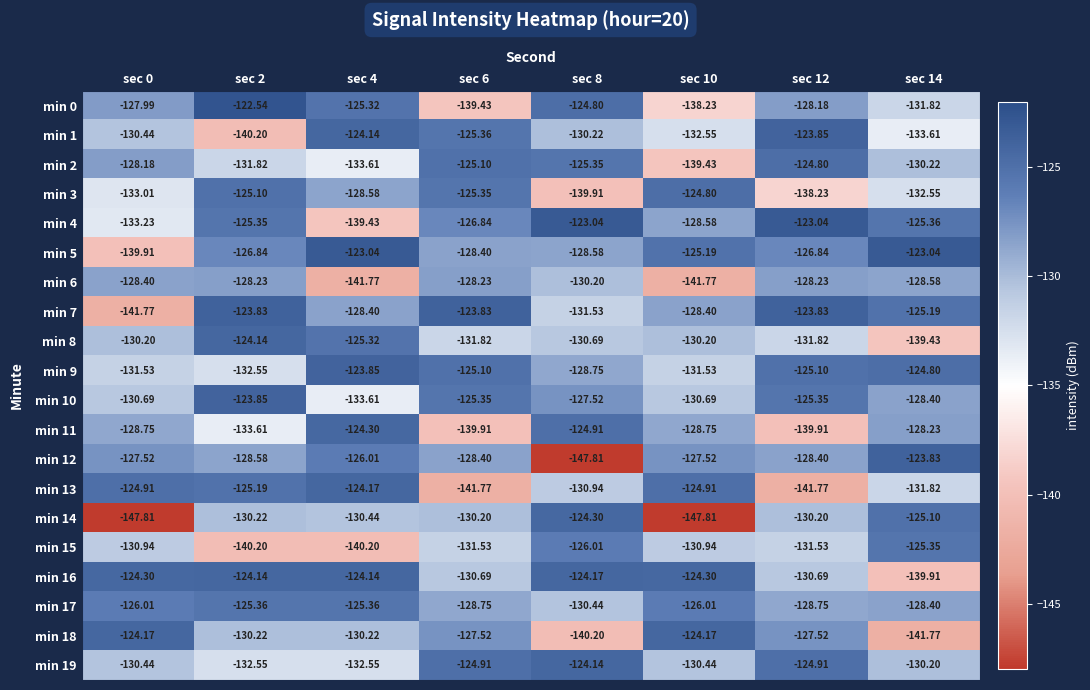

Is the value of min 12 at sec 12 greater than the value of min 19 at sec 0?

Yes